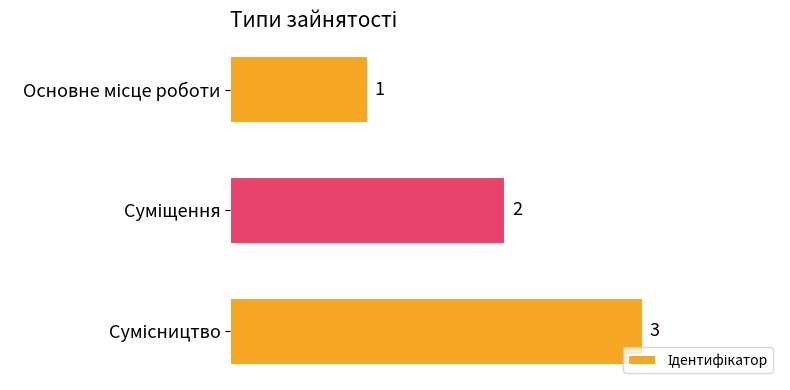

What is the difference between the maximum and minimum values?

2